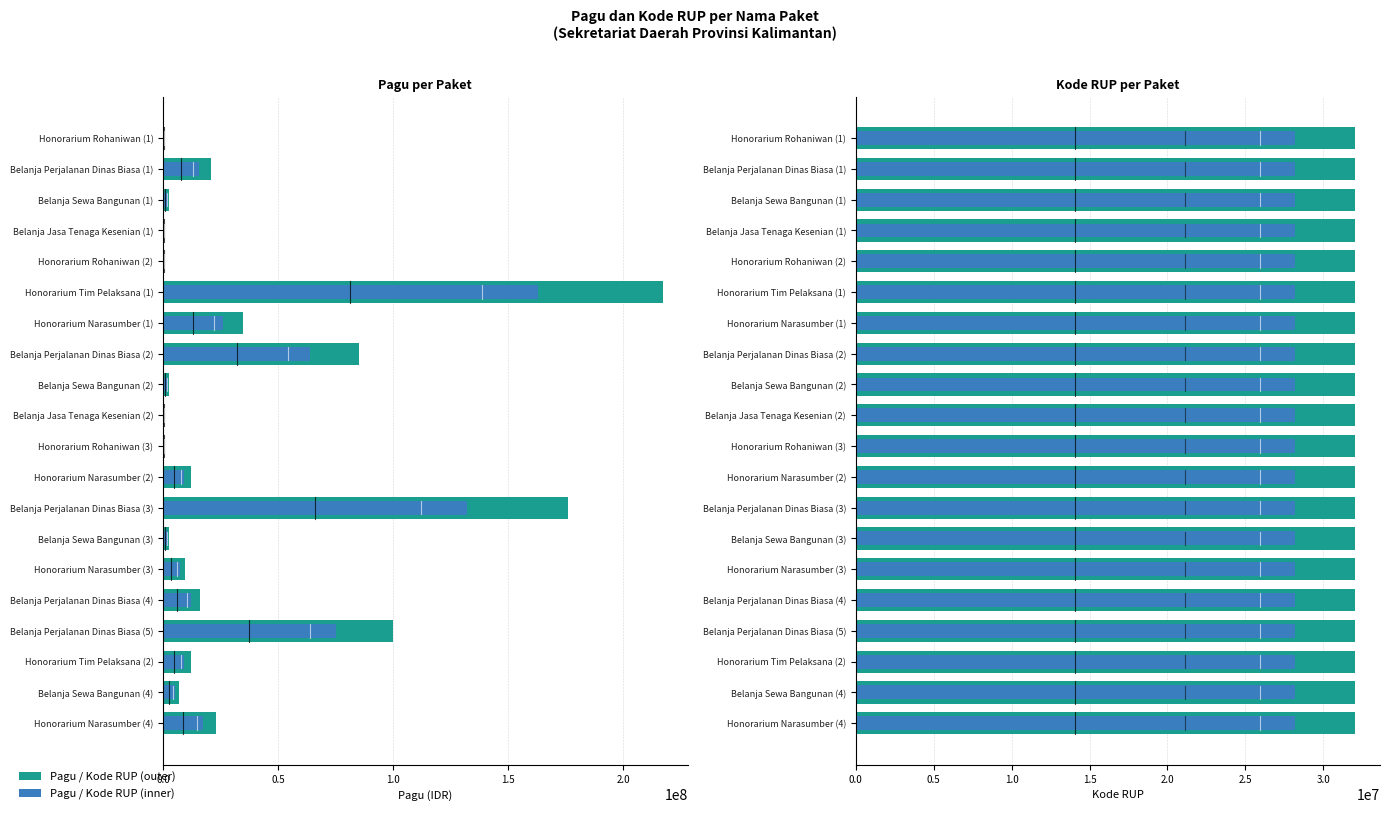

Where is Pagu nearest to the value 108800000?

Belanja Perjalanan Dinas Biasa (5)